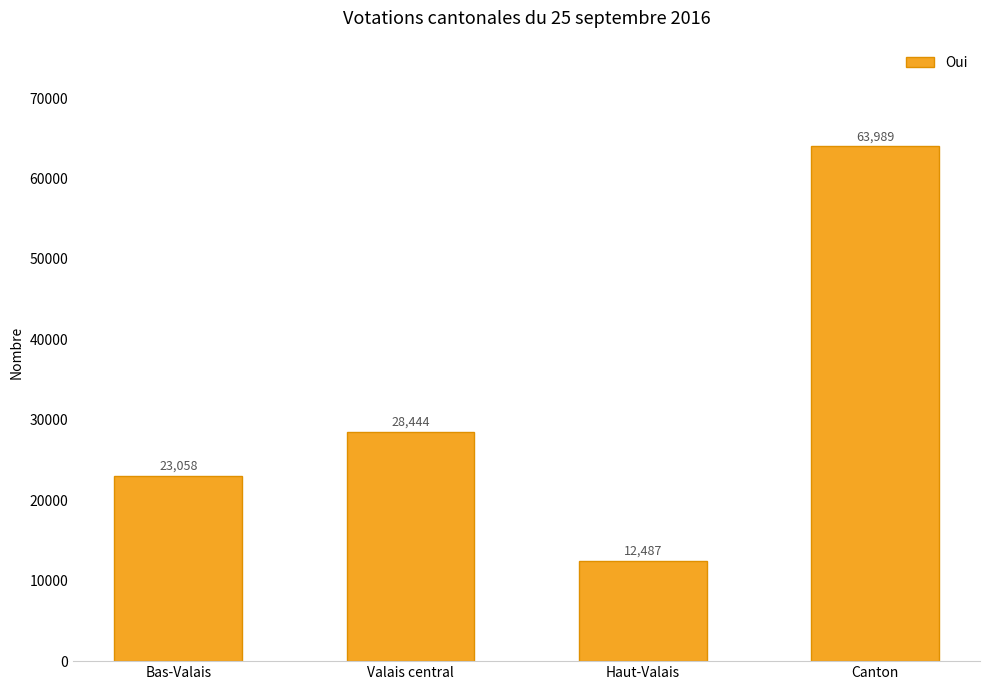

What is the label of the 4th bar from the right?

Bas-Valais